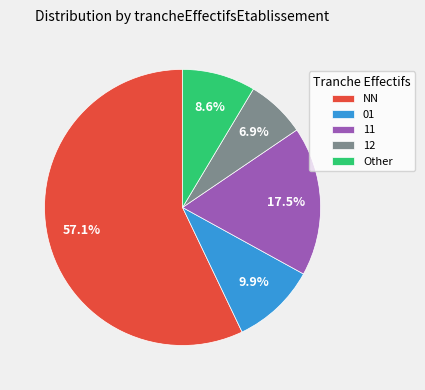

Which has a higher value, 12 or 11?

11